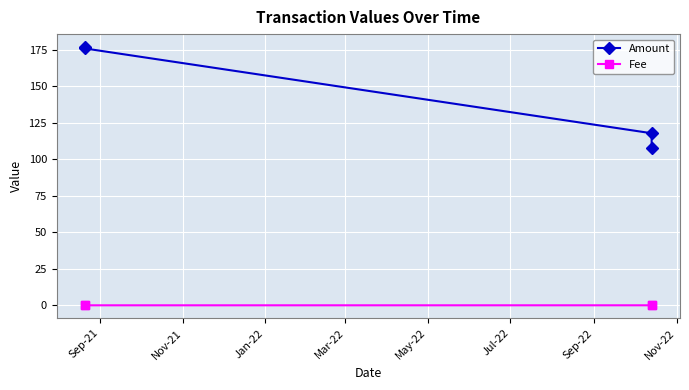

What are all the series names shown in the legend?

Amount, Fee